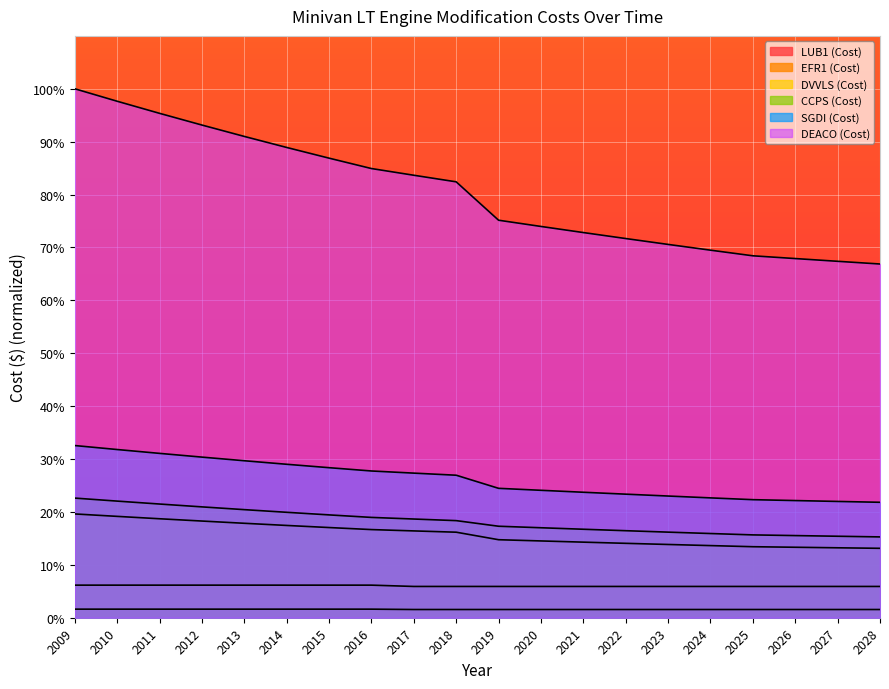

How many lines are shown in the chart?

6